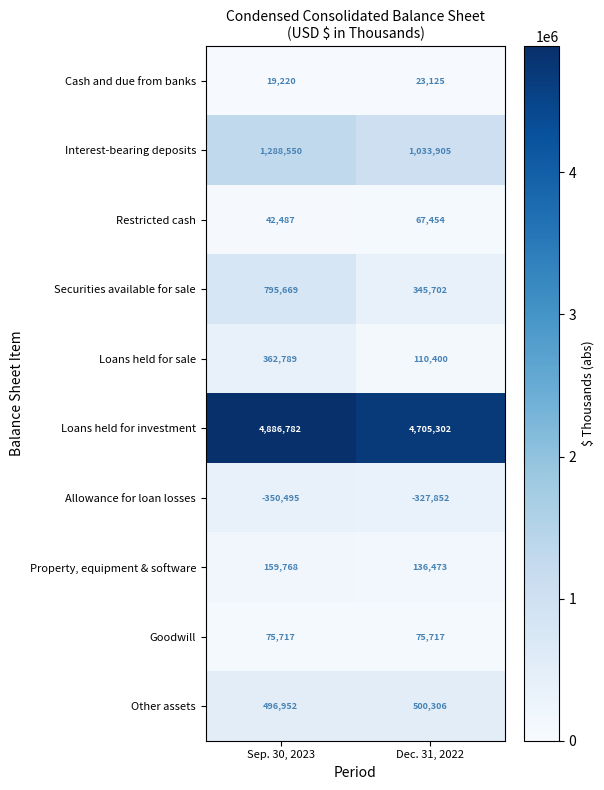

At which category is the sum across all series the highest?

Sep. 30, 2023